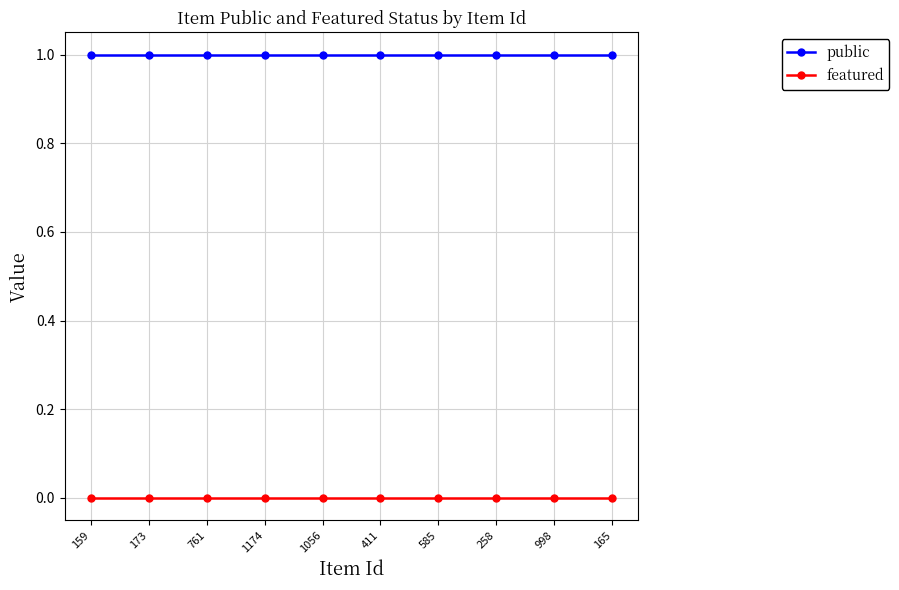

Is the value of public at 165 greater than the value of featured at 585?

Yes